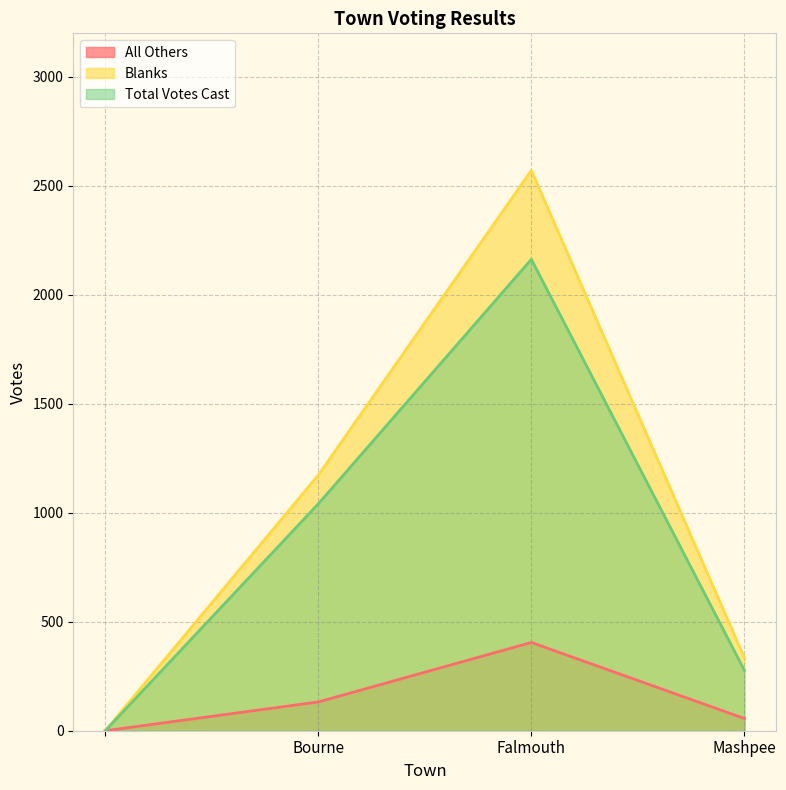

True or false: All Others has a value of 405 at Falmouth.

True